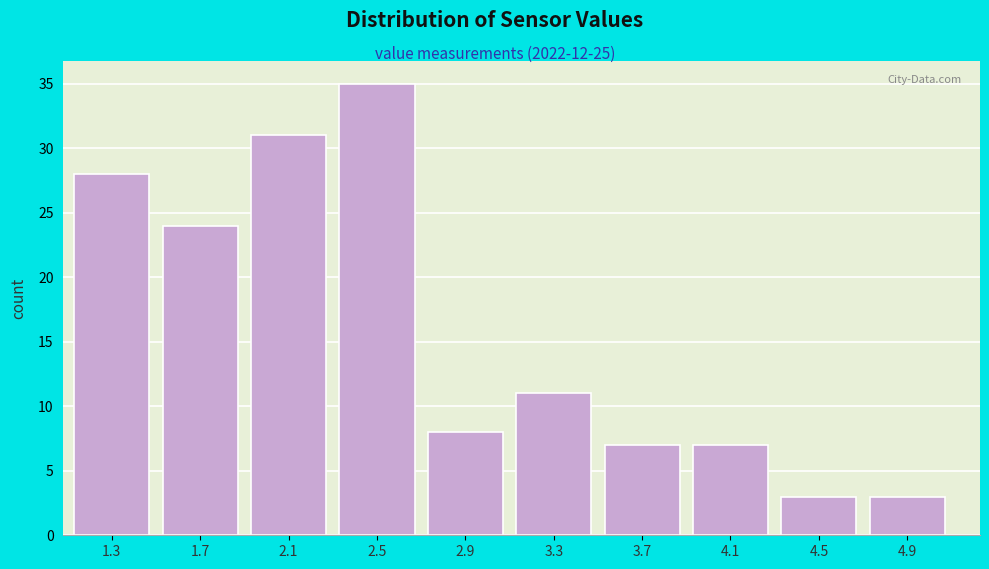

Reading left to right, extract all data points from this chart.

28	24	31	35	8	11	7	7	3	3